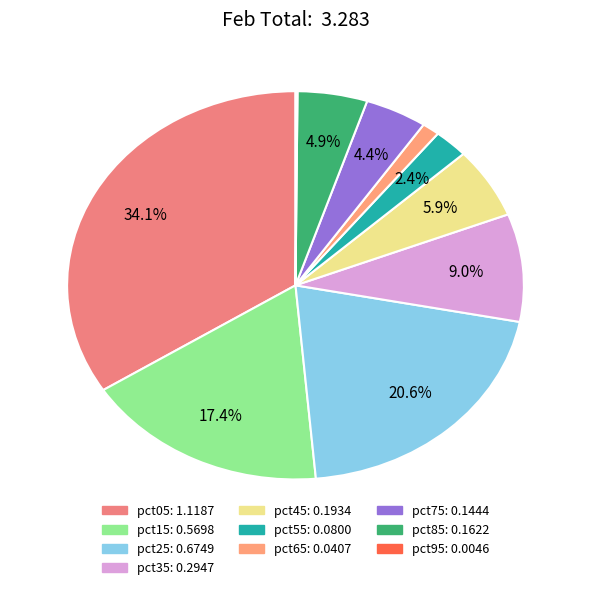

To the nearest percent, what is the difference between the pct15 and pct35 slice percentages?

8%